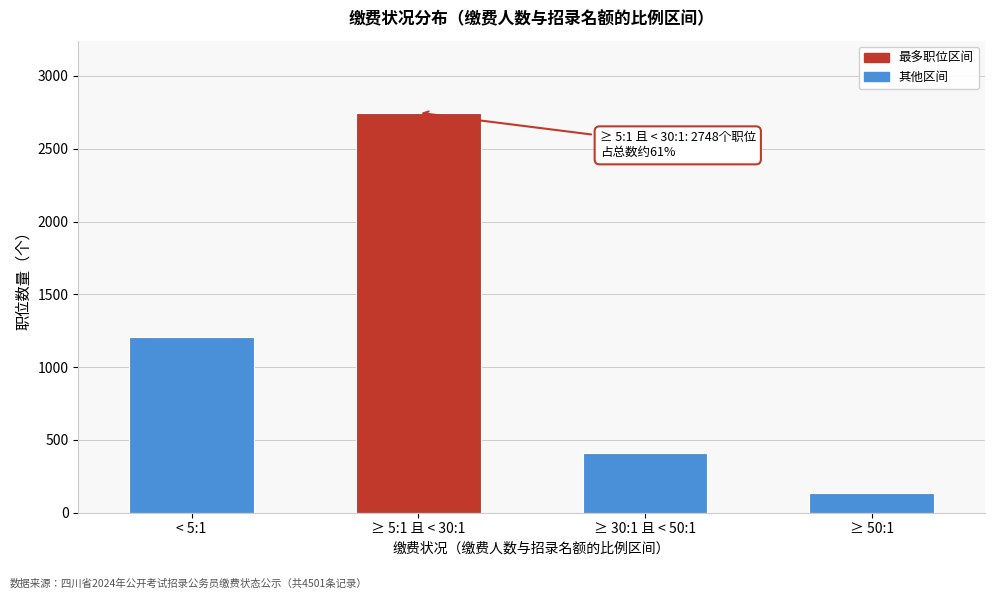

Reading left to right, extract all data points from this chart.

< 5:1=1205	≥ 5:1 且 < 30:1=2748	≥ 30:1 且 < 50:1=412	≥ 50:1=136